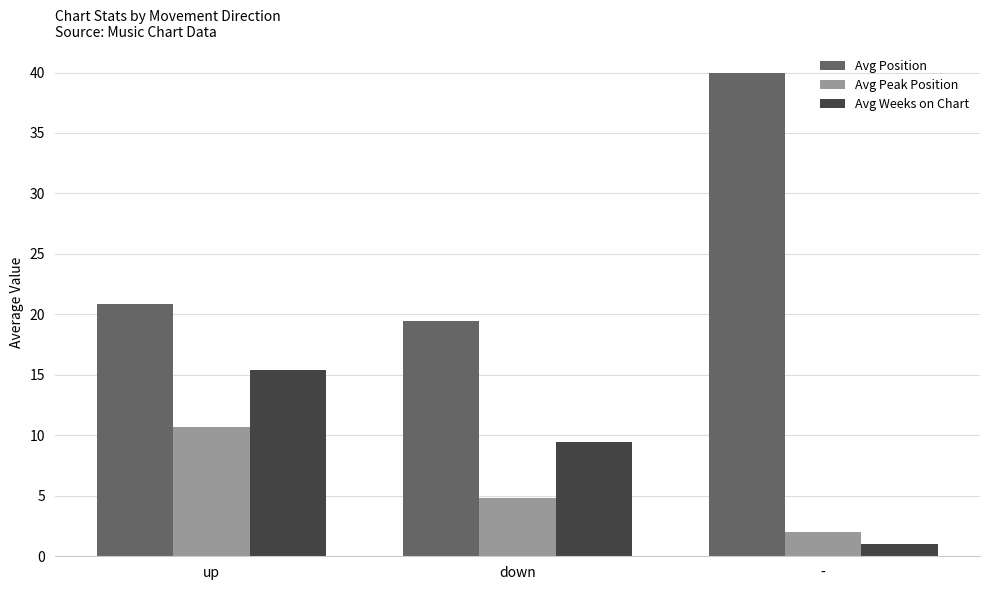

What are all the series names shown in the legend?

Avg Position, Avg Peak Position, Avg Weeks on Chart